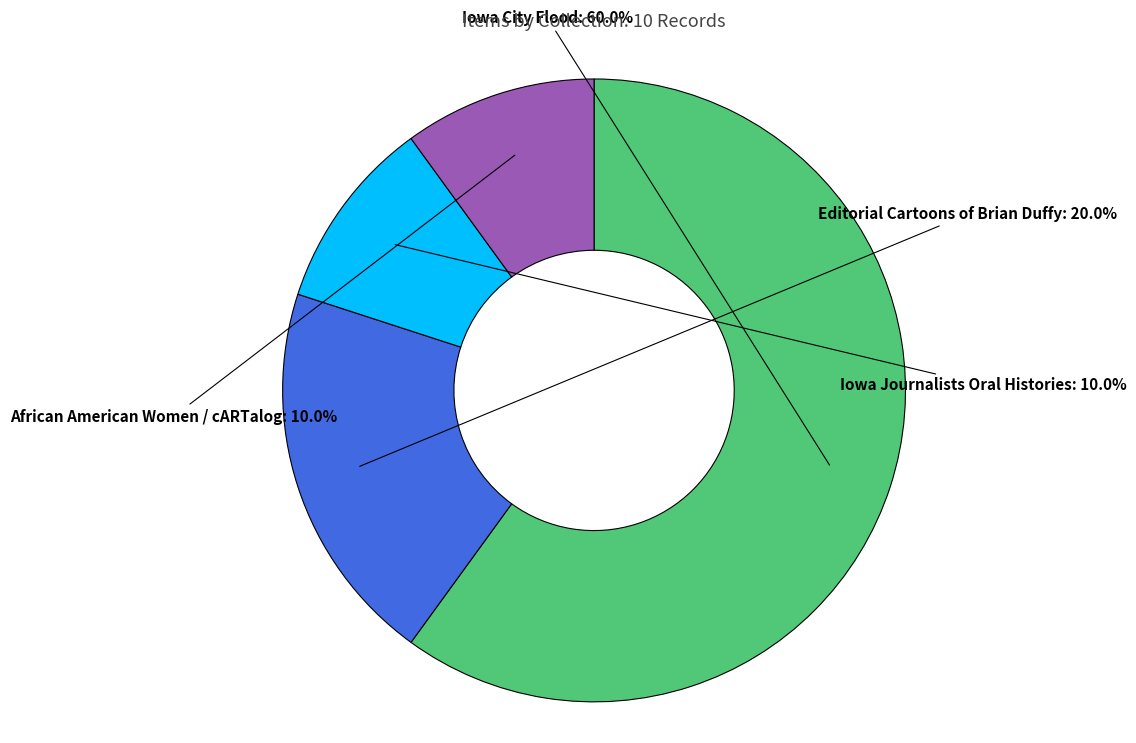

How many slices are in this pie chart?

4